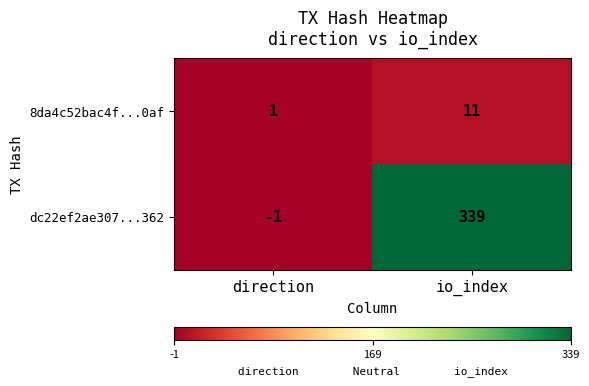

What is the highest value of the 8da4c52bac4f...0af series?

11